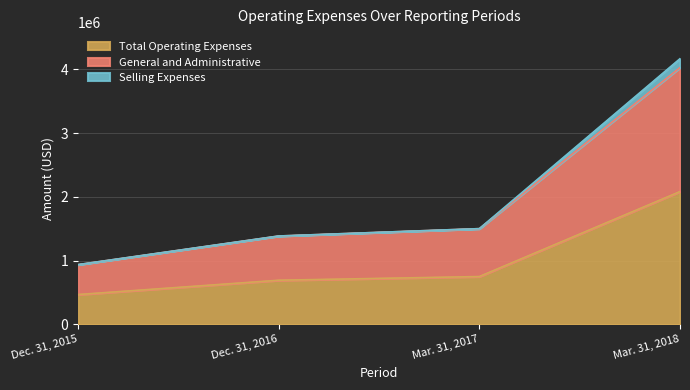

Count the number of data series in this chart.

3